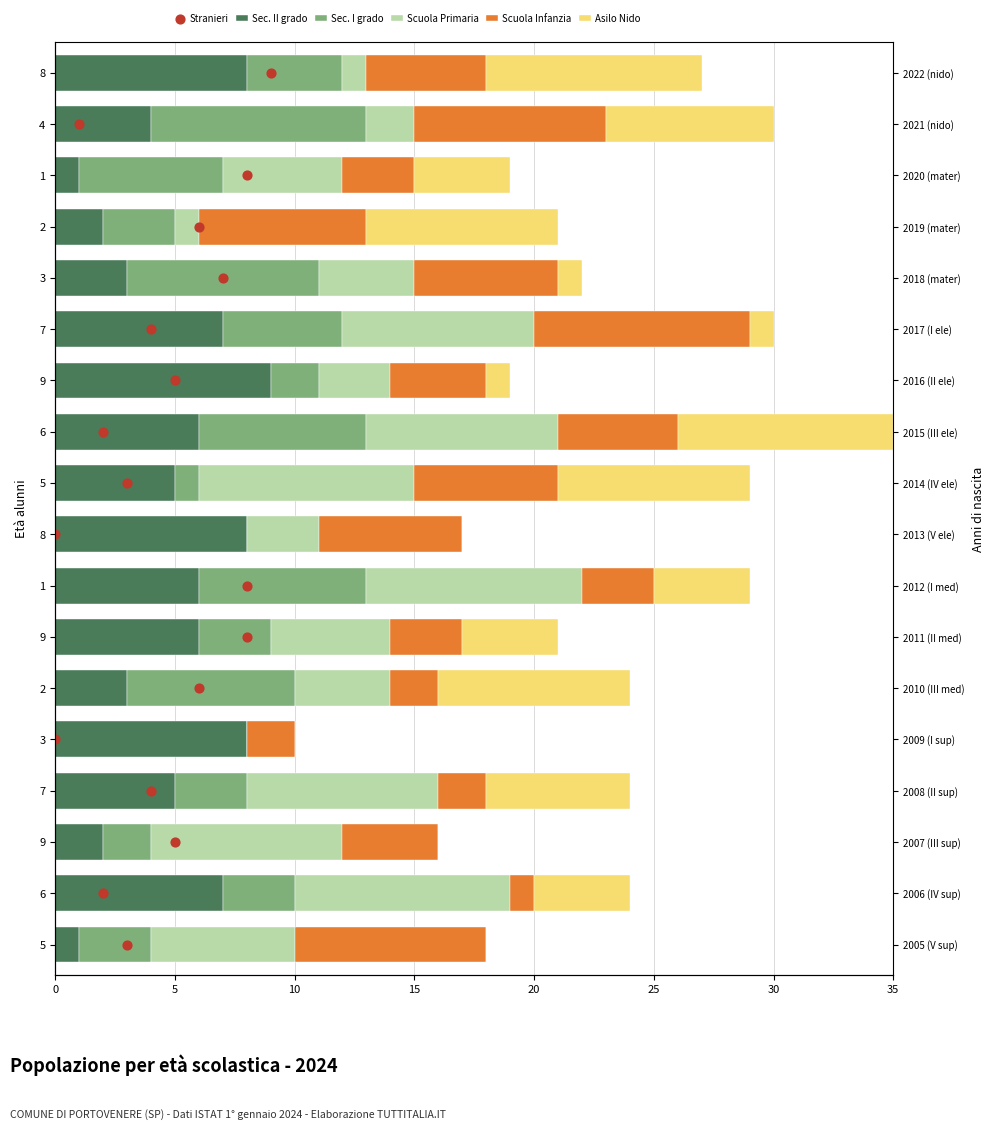

Which series contains the highest Y value?

Stranieri